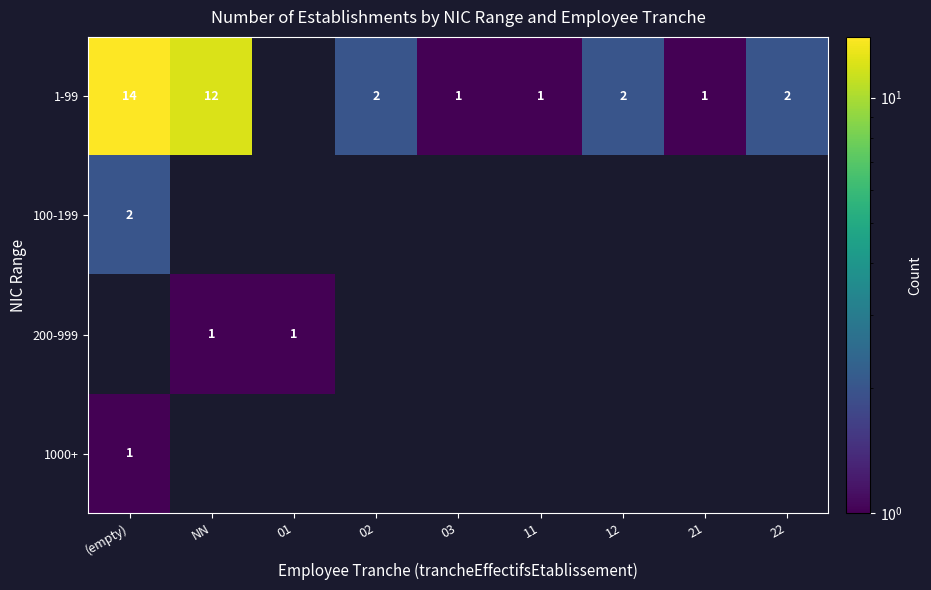

The value of 1-99 at 12 is 2. True or false?

True